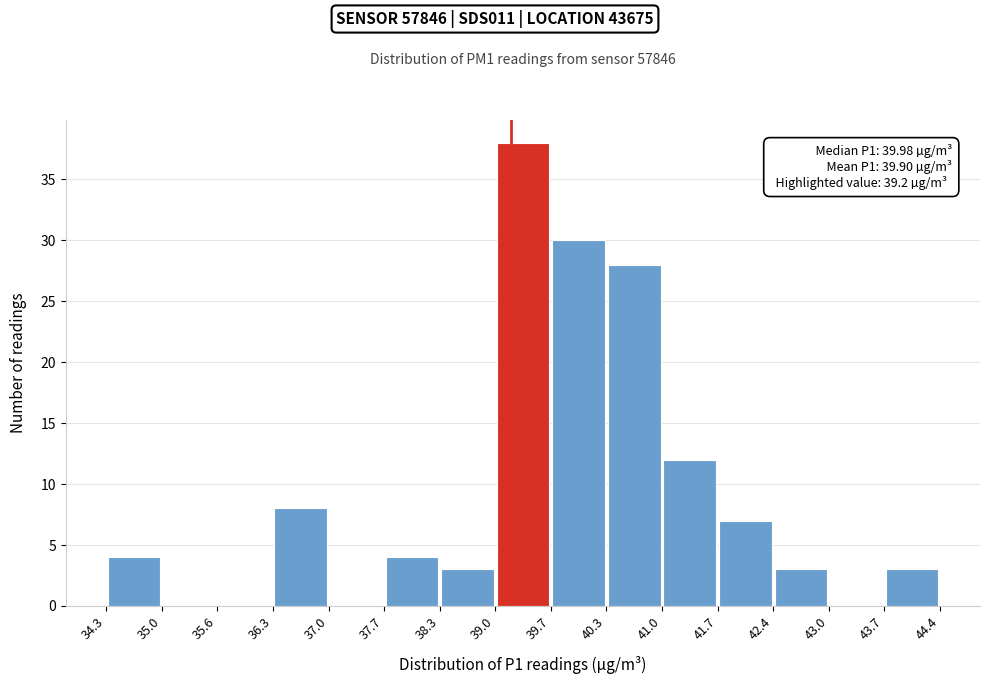

Which range on the x-axis has the tallest bar?

39.0 to 39.7